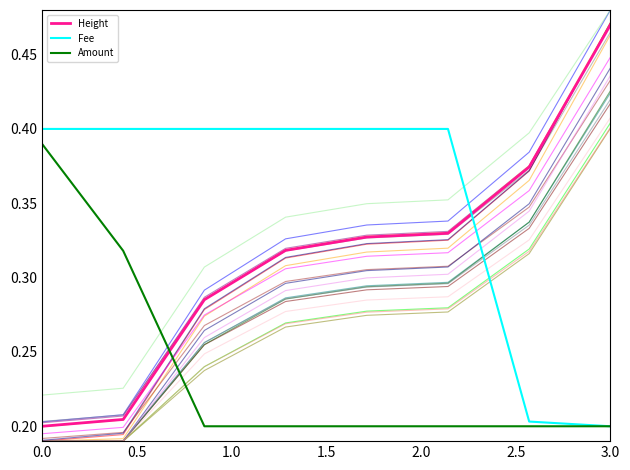

Which series has the largest range (max minus min)?

Height